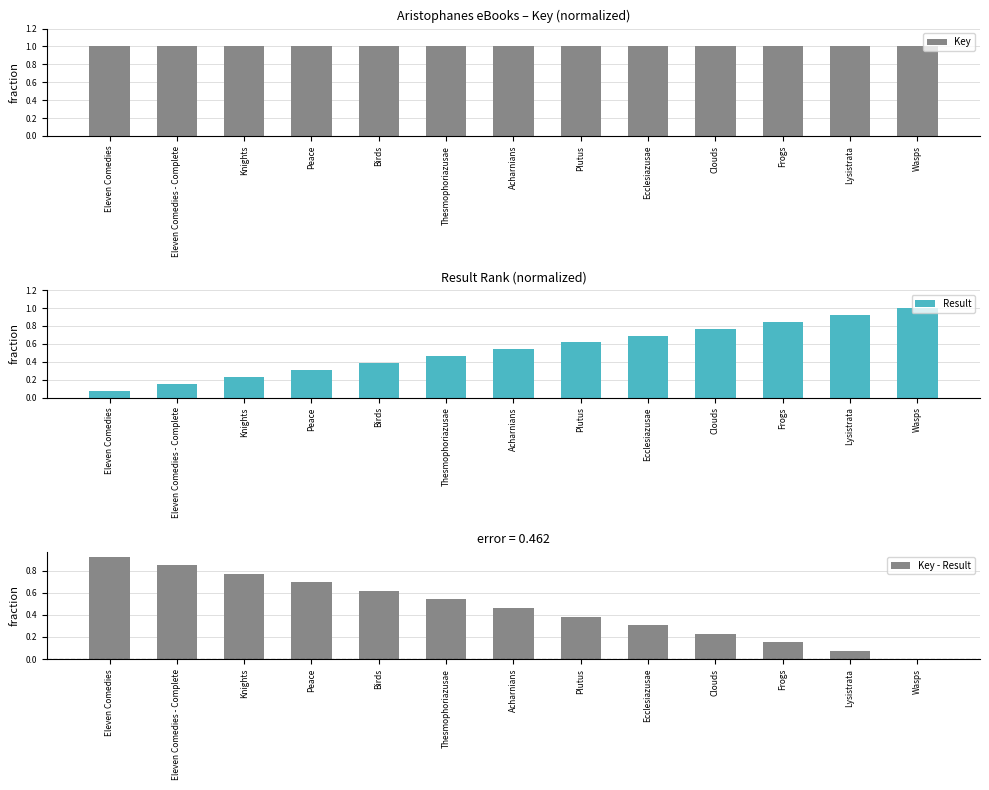

Is it true that Key equals 1.0 at Clouds?

True